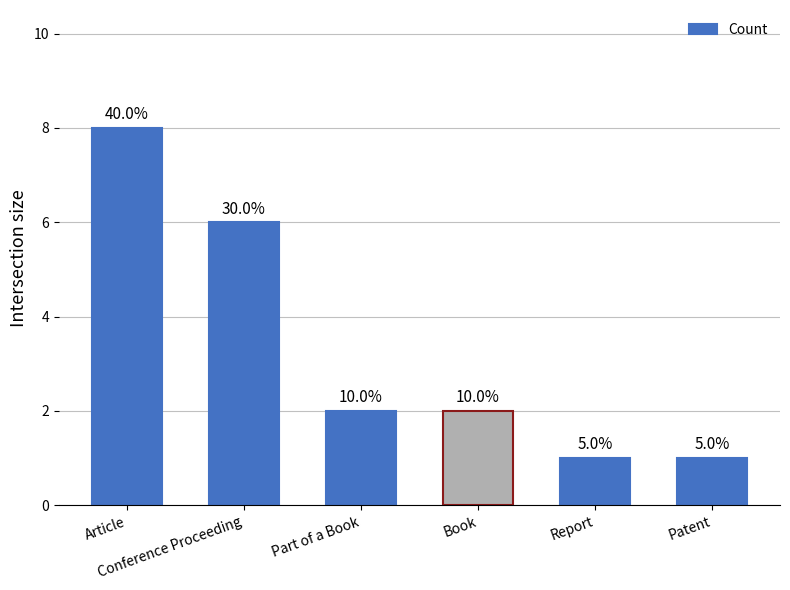

Are the bars horizontal?

No